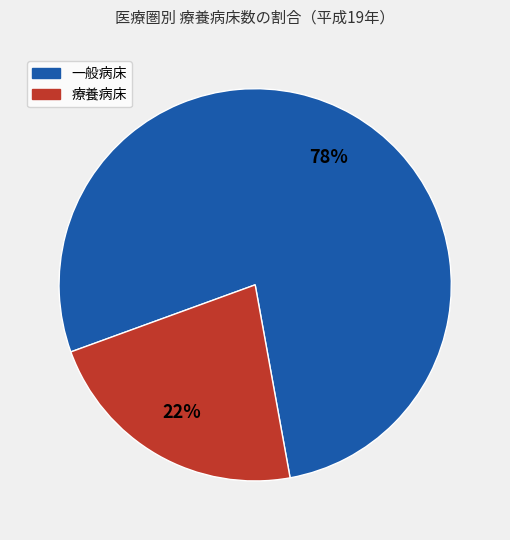

To the nearest percent, what is the average slice percentage?

50%